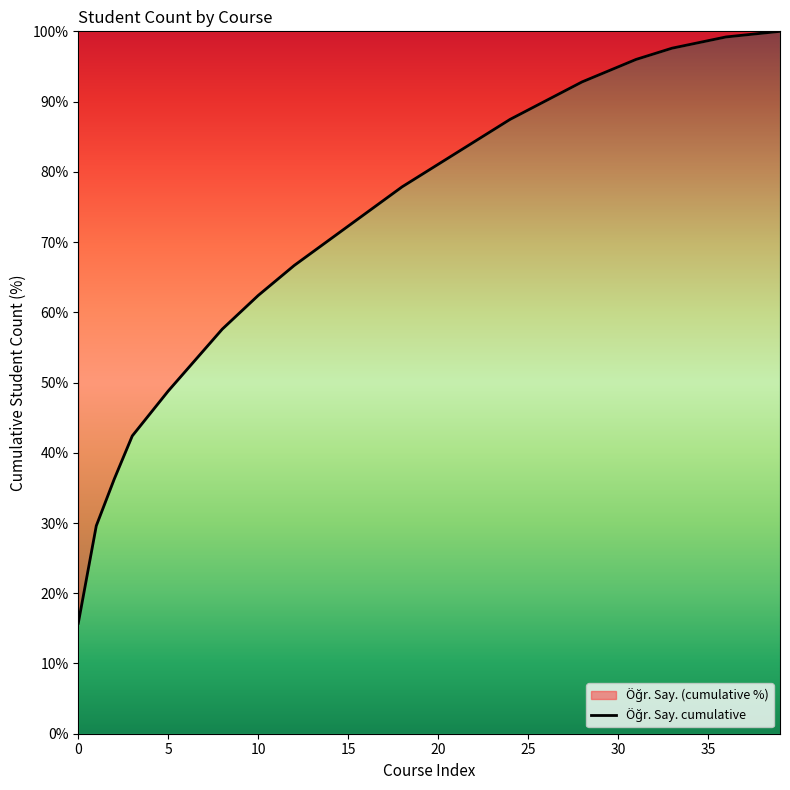

True or false: the data shows 124.0 at 15.

False